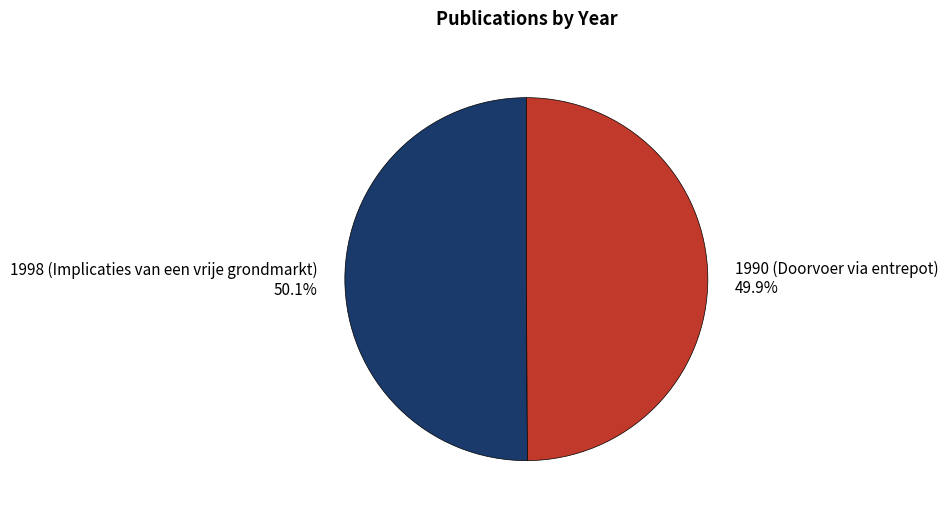

How many segments does this pie chart have?

2